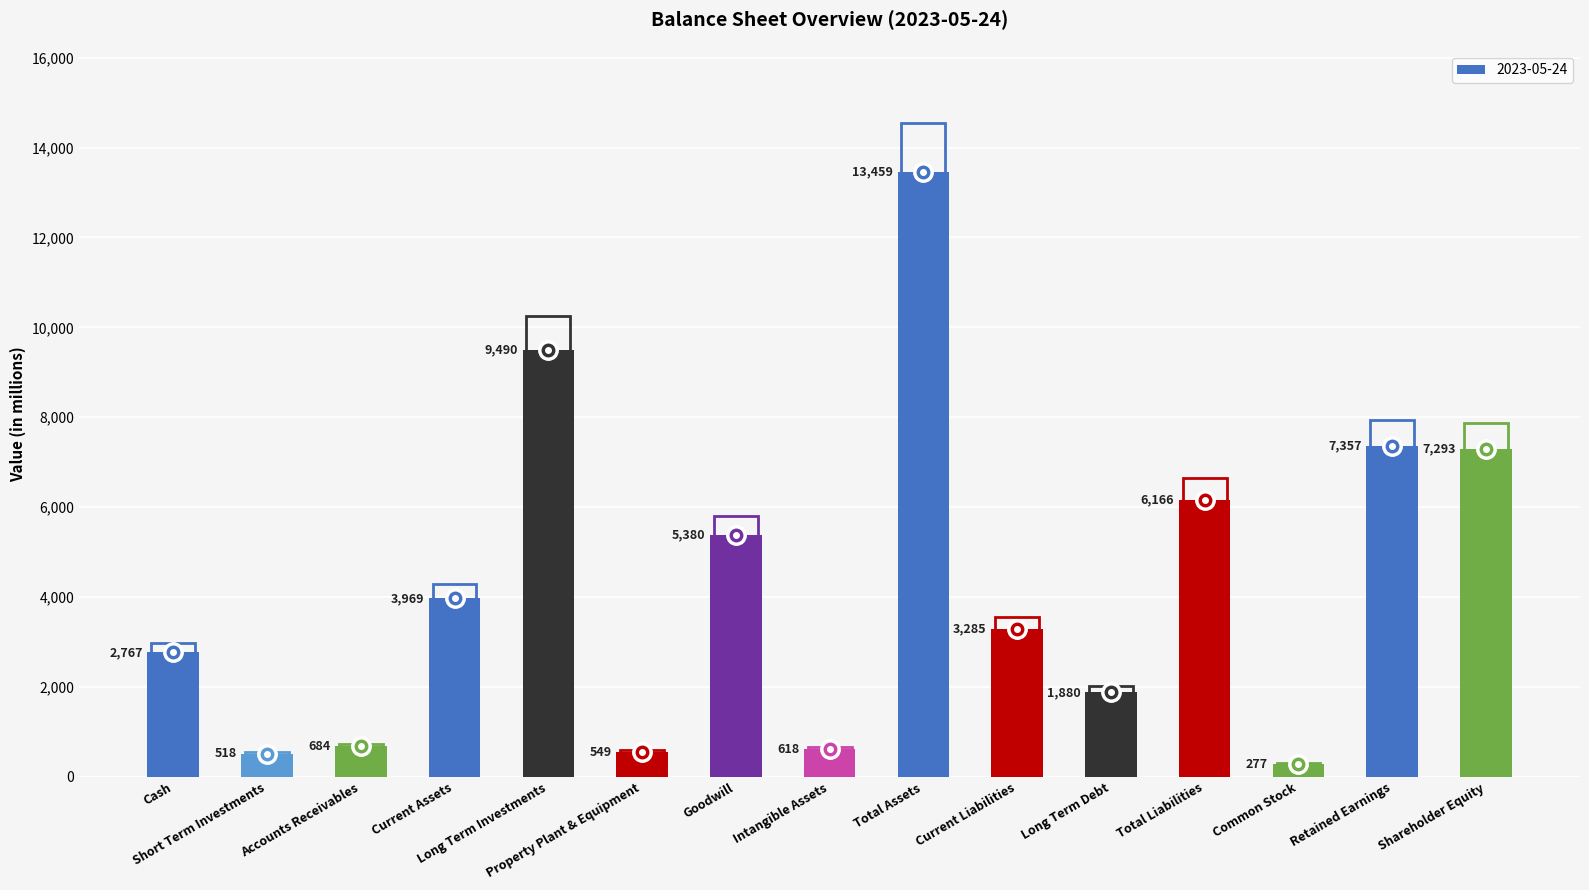

What is the label of the 9th bar from the right?

Goodwill